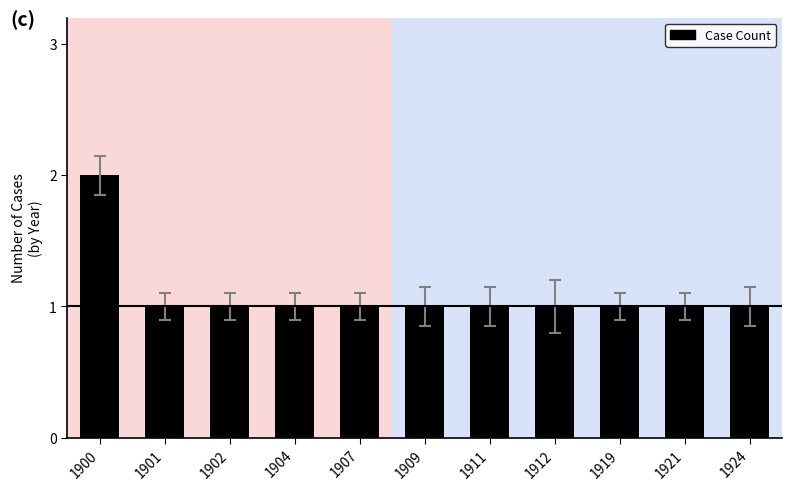

What is the maximum value shown in the chart?

2